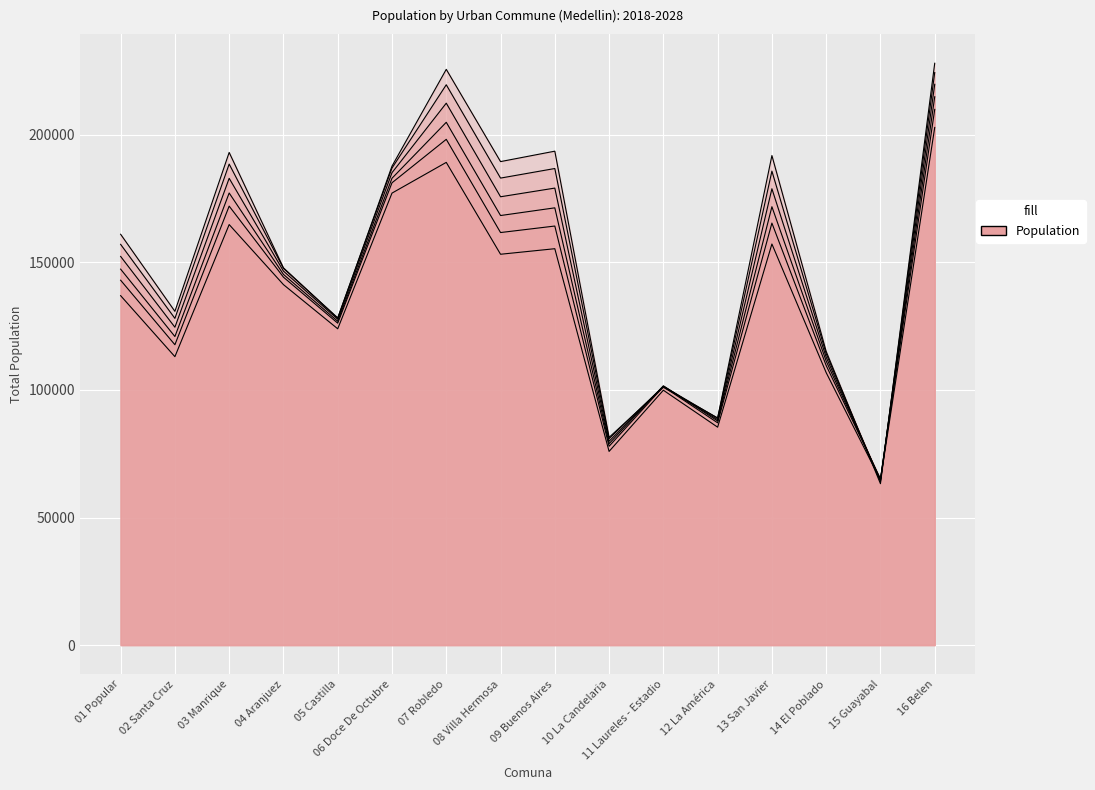

In Total 2024, how many points are lower than both neighbors (excluding endpoints)?

6